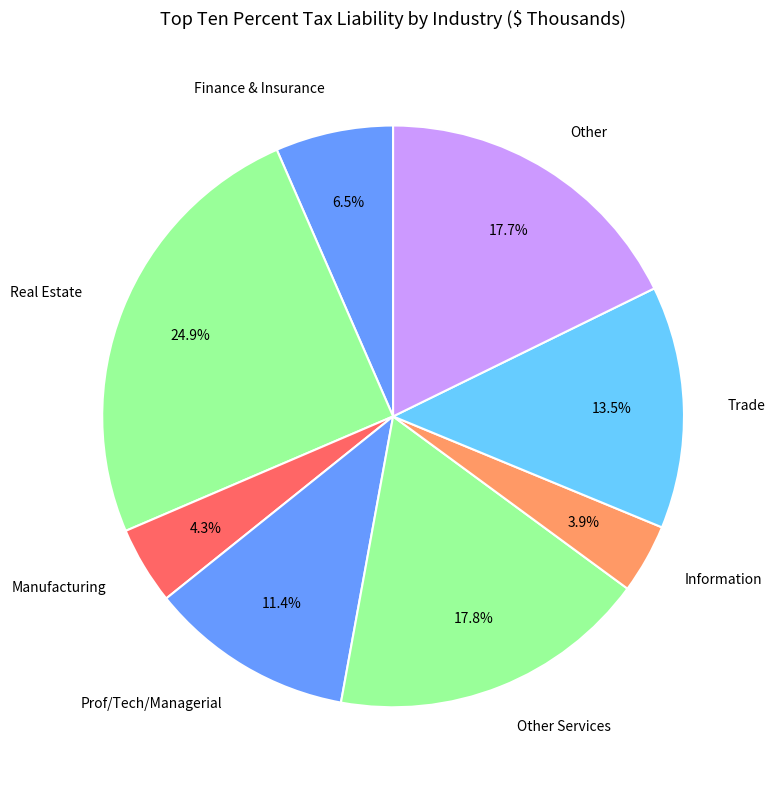

What is the ratio of the value at Other to the value at Manufacturing?

4.1